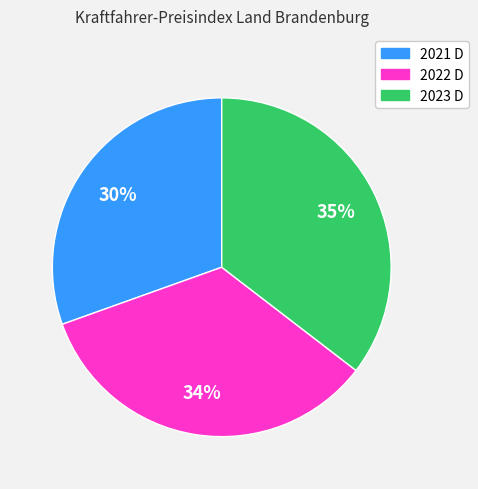

To the nearest percent, what percentage of the pie is 2021 D?

30%